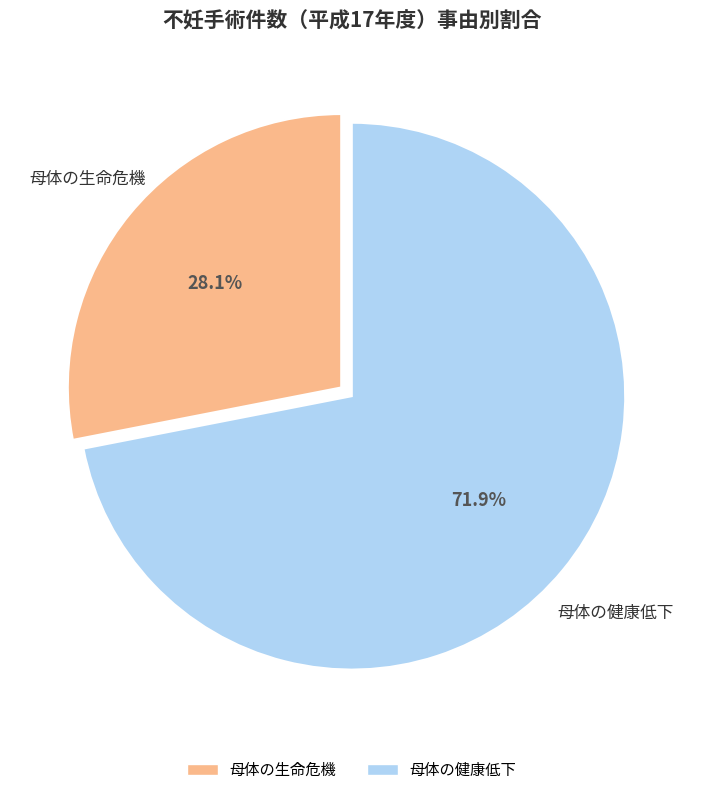

Does any single category account for the majority?

Yes